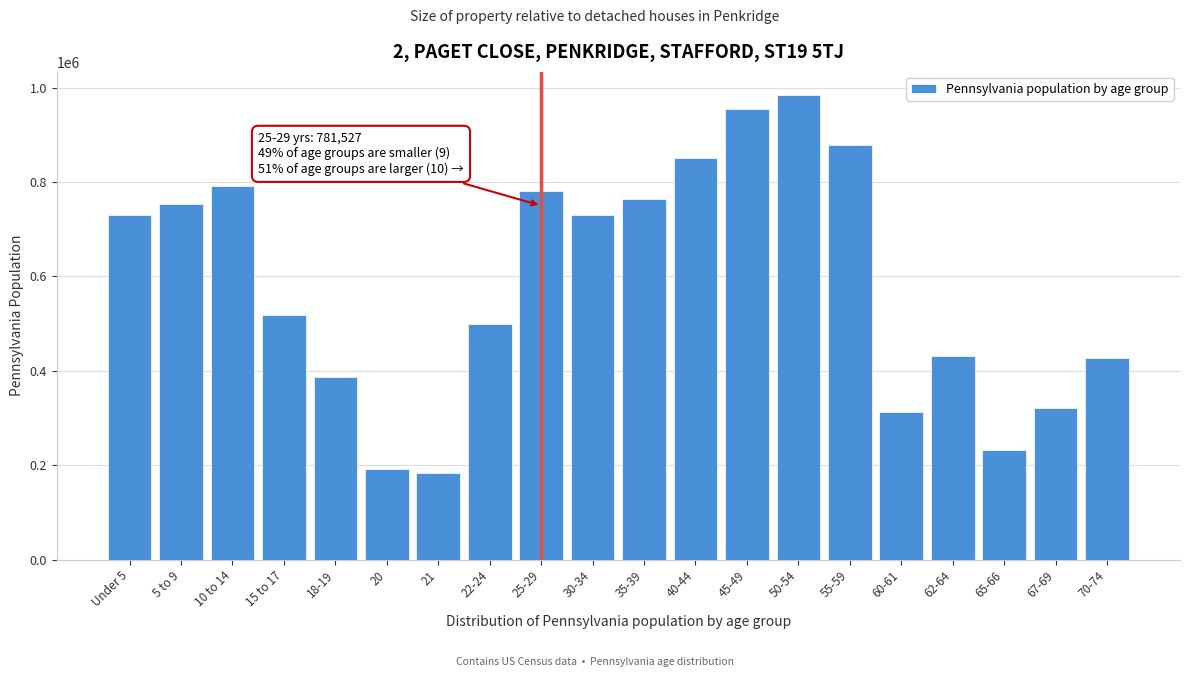

Where is the data nearest to the value 583949?

15 to 17